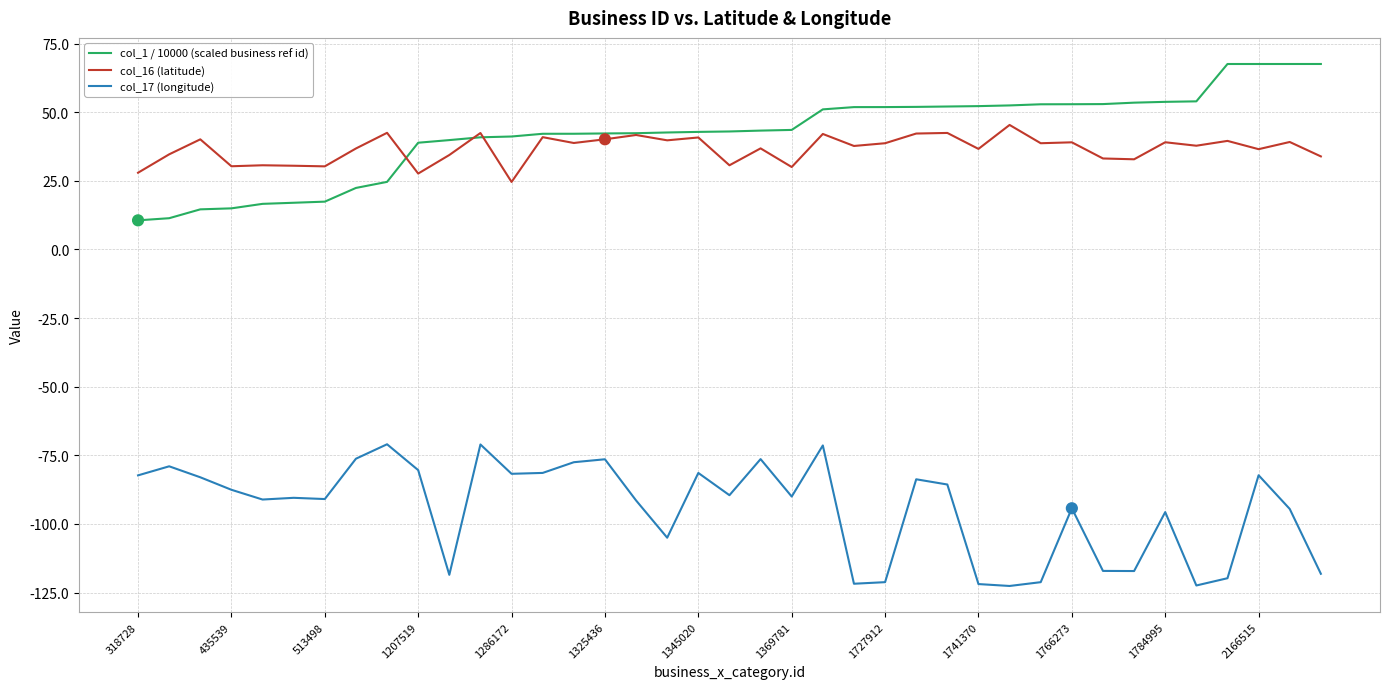

What are all the series names shown in the legend?

col_1 / 10000 (scaled business ref id), col_16 (latitude), col_17 (longitude)